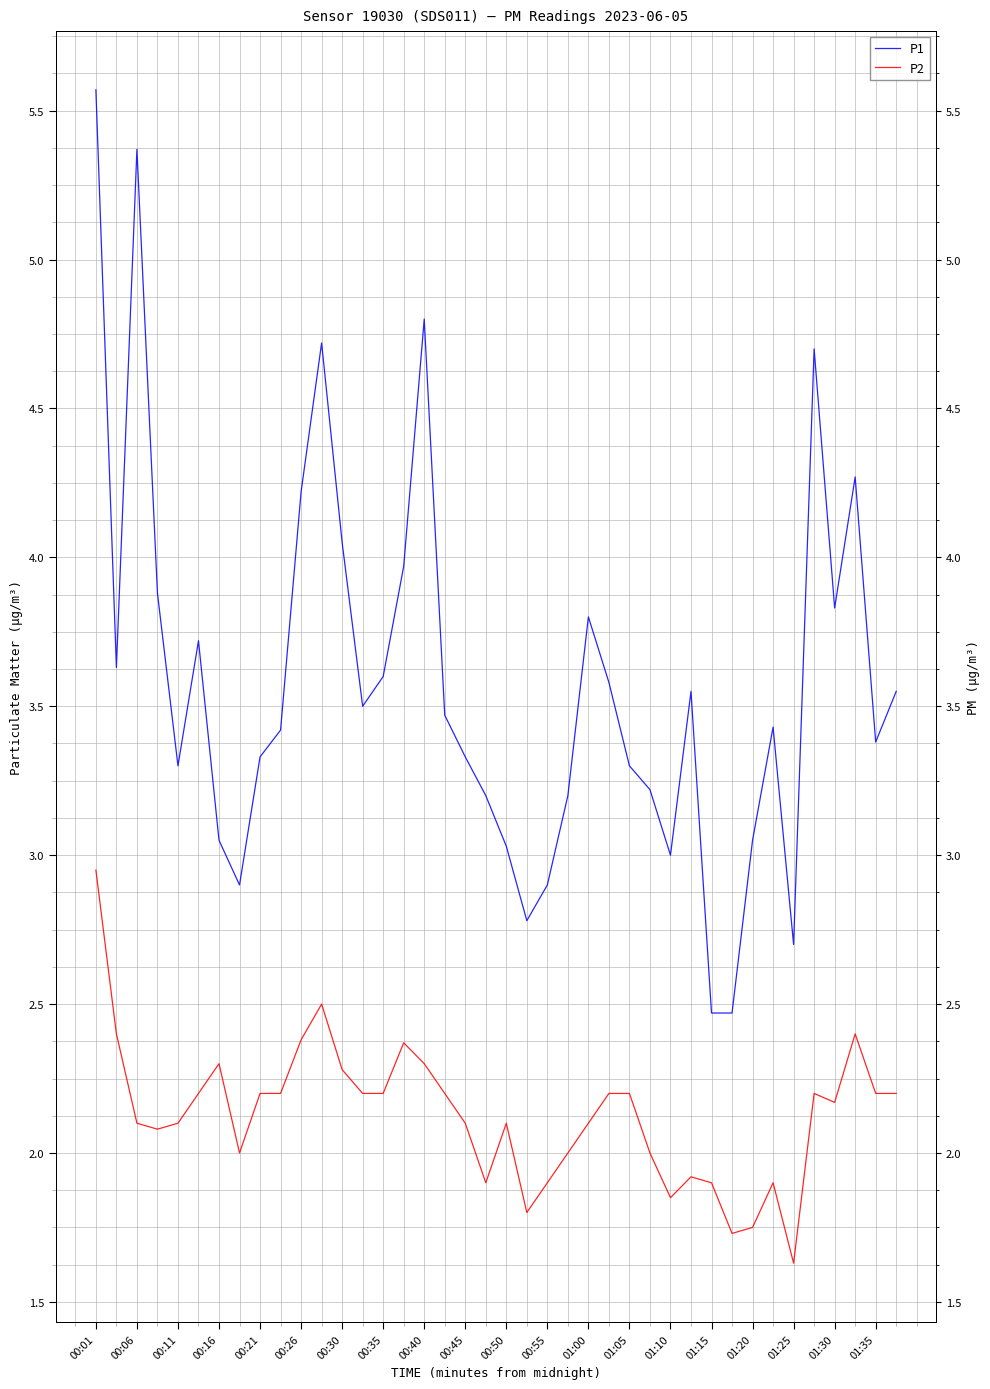

Which series has the largest total across all categories?

P1